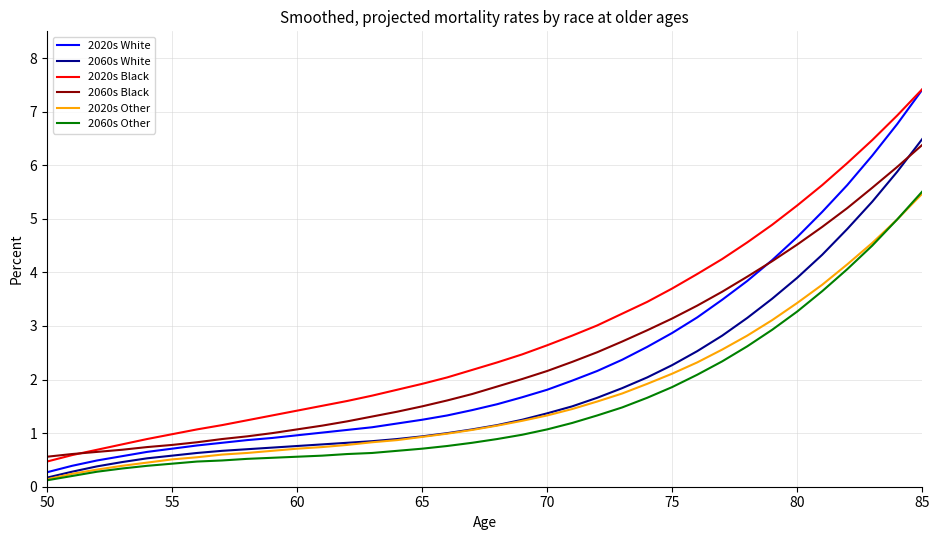

What is the maximum value for 2060s White?

6.5